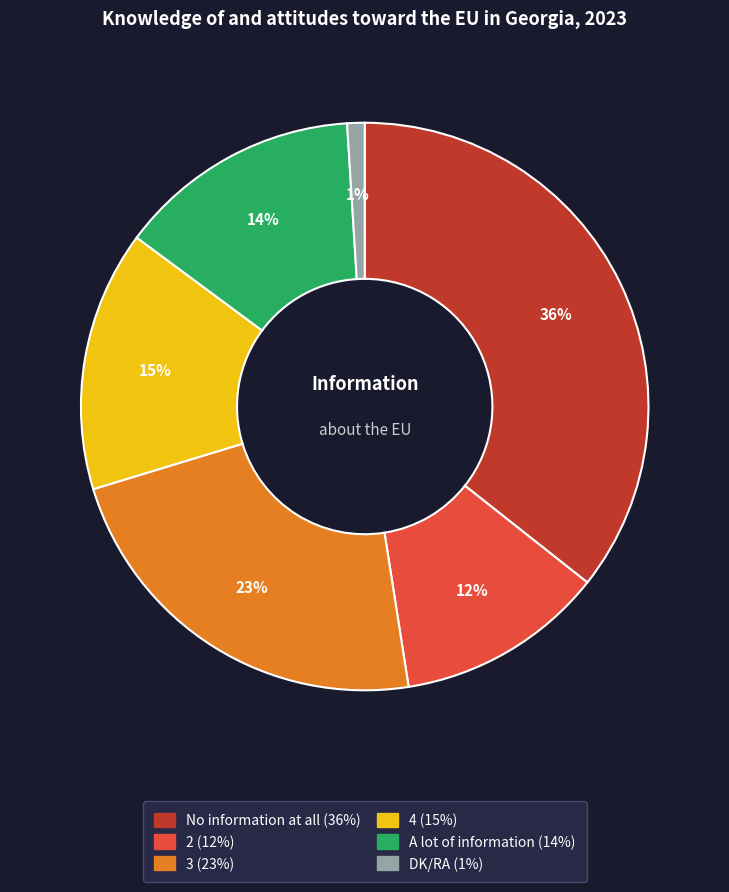

To the nearest percent, what is the average slice percentage?

17%